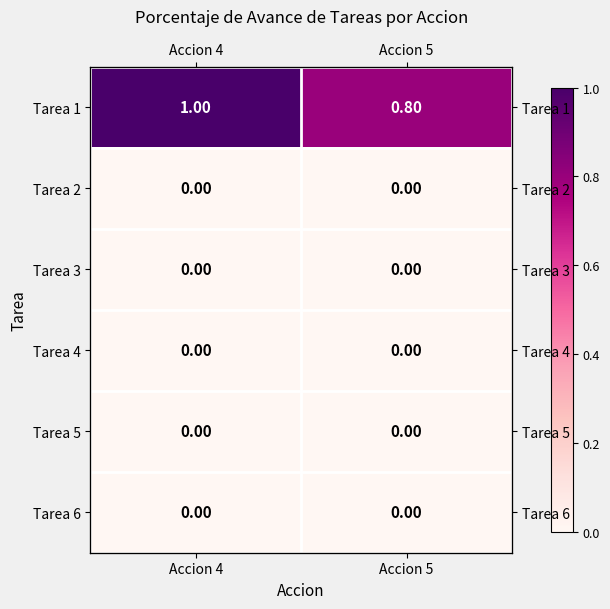

Rank the categories by Tarea 6 value from lowest to highest.

Accion 4, Accion 5